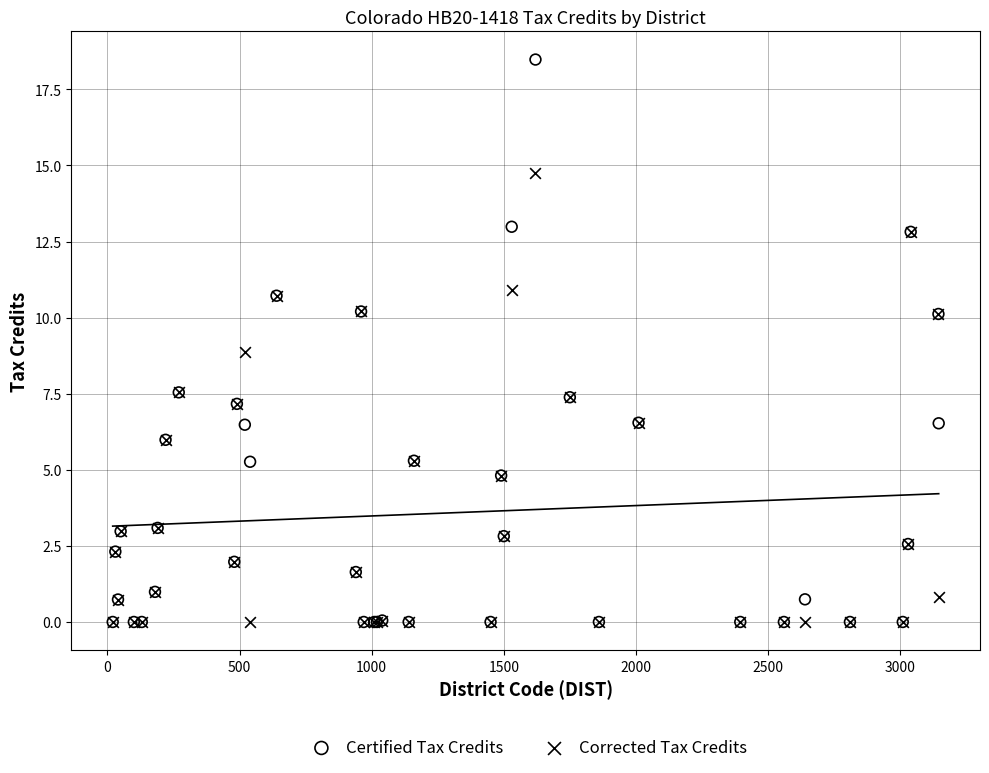

What are all the series names shown in the legend?

Certified Tax Credits, Corrected Tax Credits